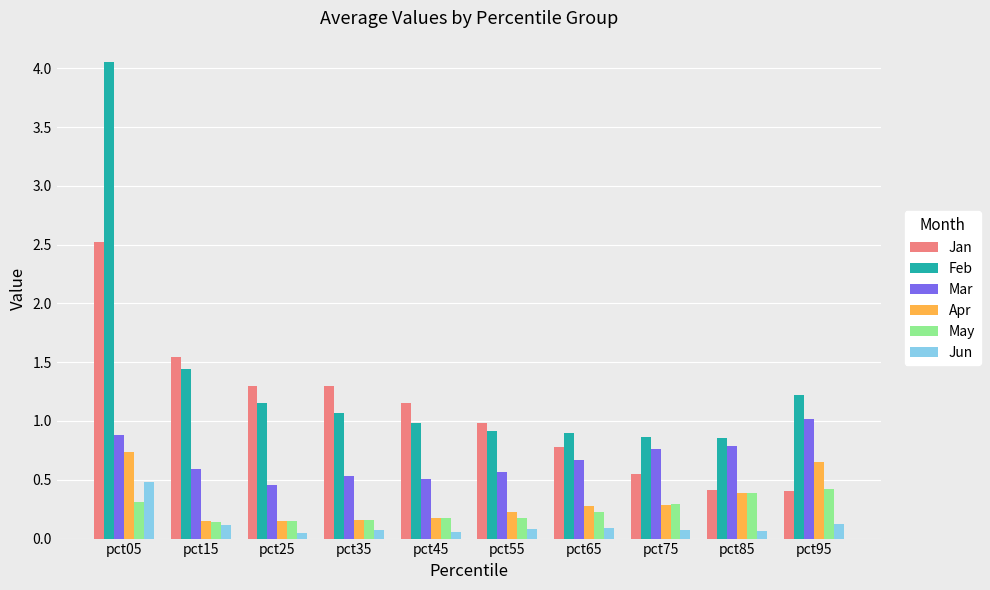

Which series has the largest range (max minus min)?

Feb